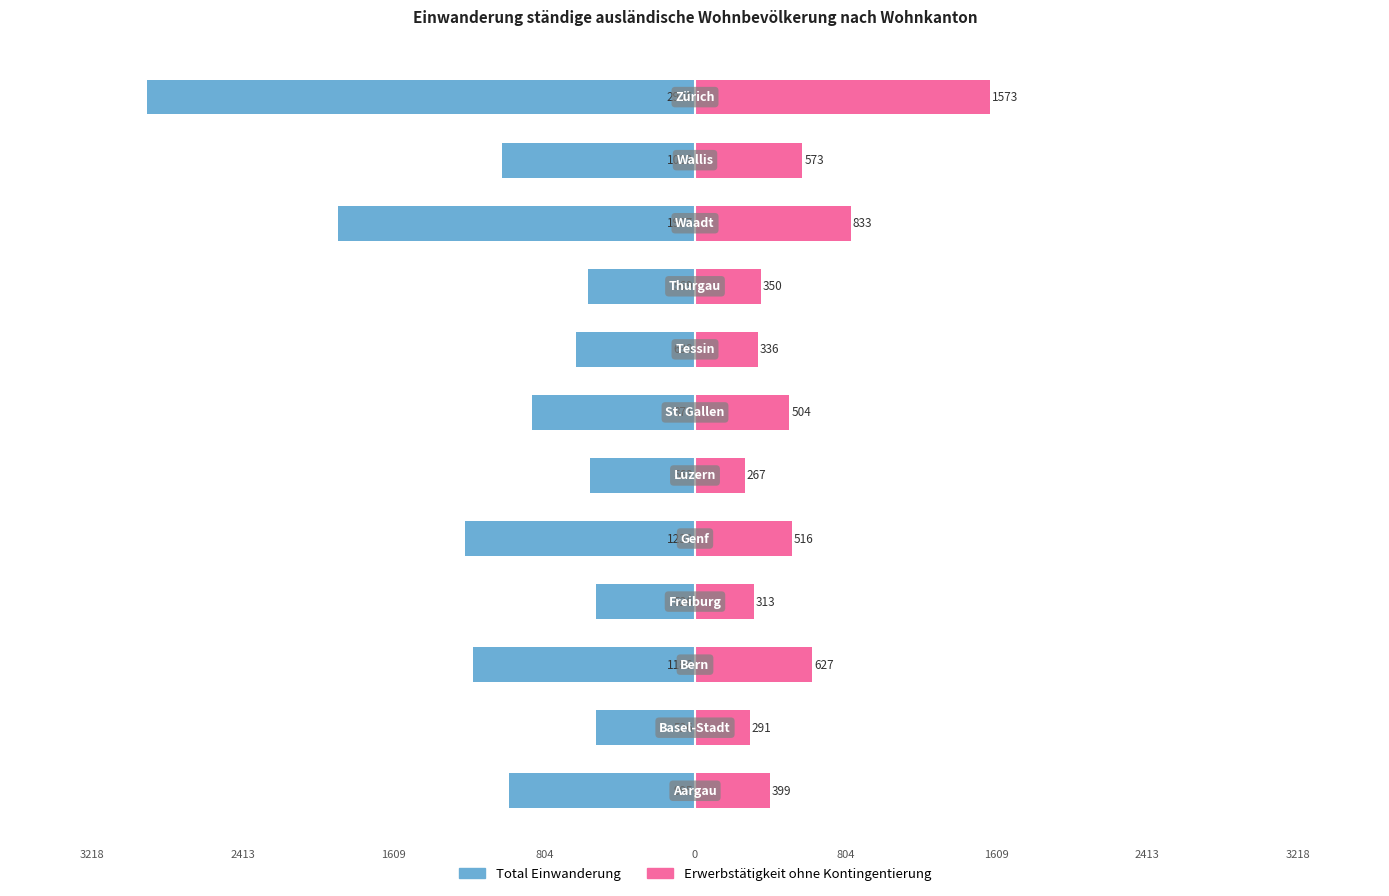

Reading right to left, list all the values displayed in this chart.

Total Einwanderung: -2926	-1033	-1907	-569	-638	-871	-563	-1230	-526	-1186	-526	-995
Erwerbstätigkeit ohne Kontingentierung: 1573	573	833	350	336	504	267	516	313	627	291	399